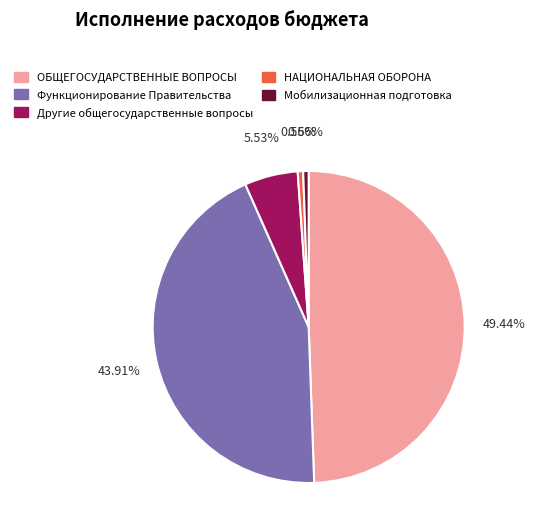

Count the number of slices in the pie.

5